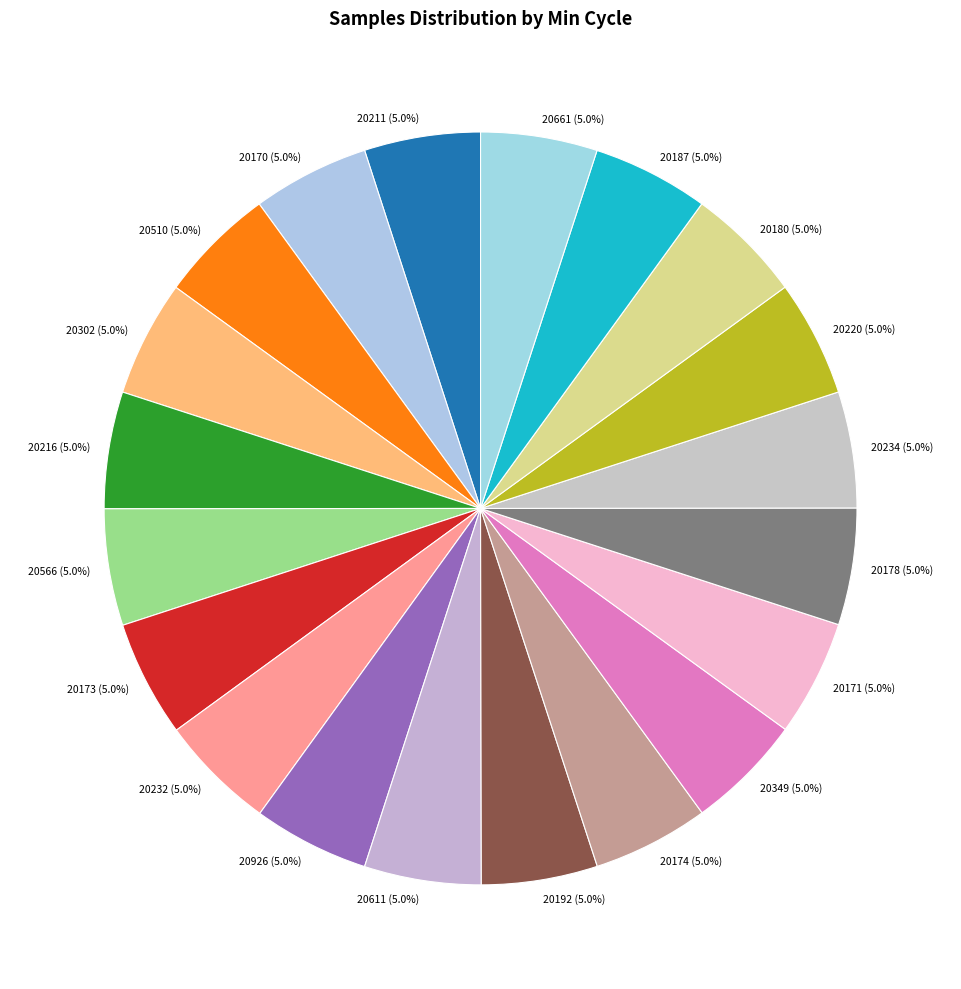

Does any single category account for the majority?

No